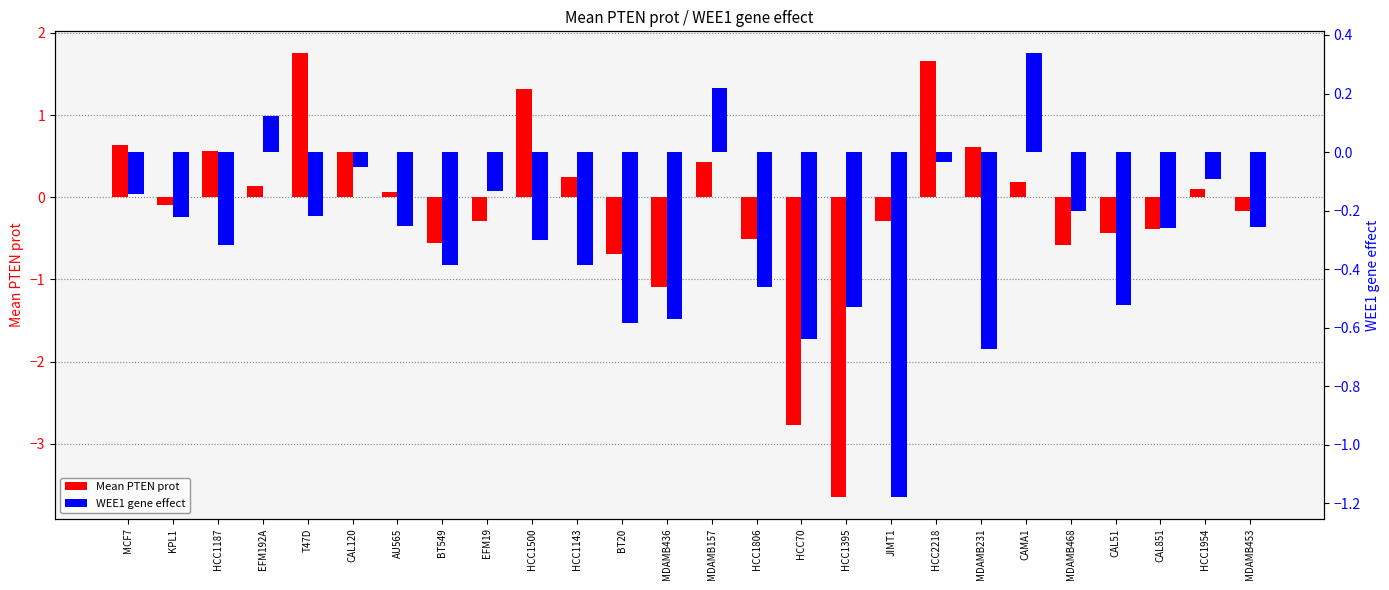

At how many categories does at least one series exceed 1?

3